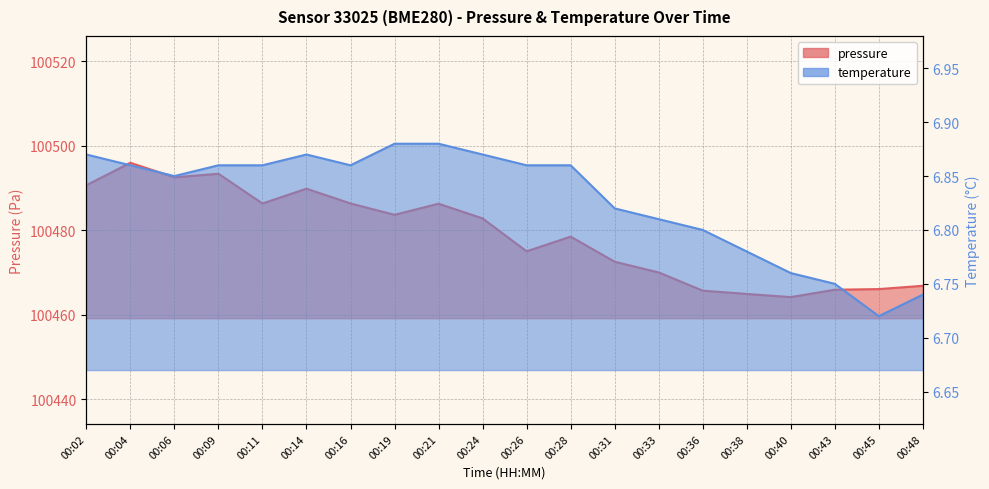

What are all the series names shown in the legend?

pressure, temperature